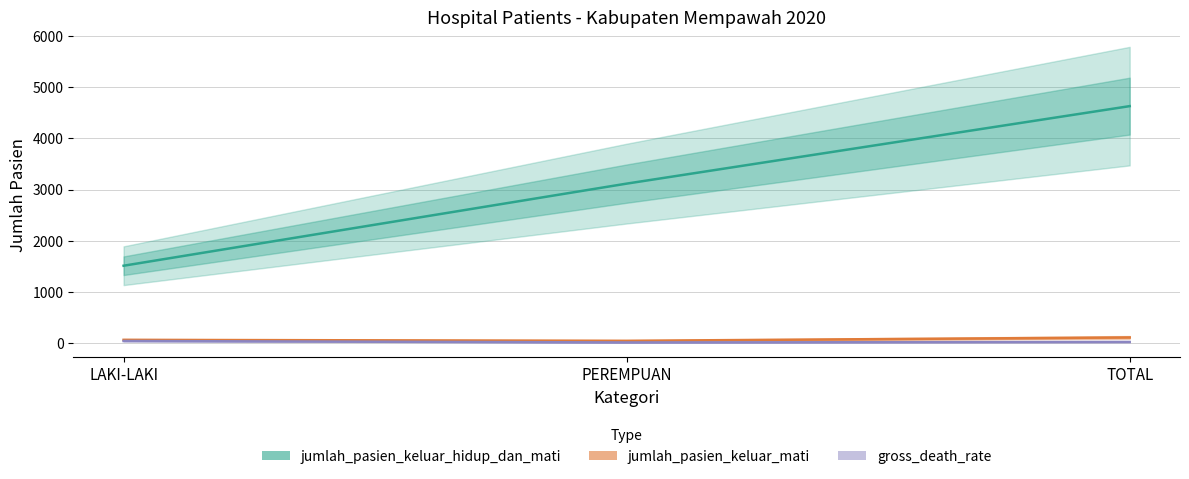

How many lines are shown in the chart?

3